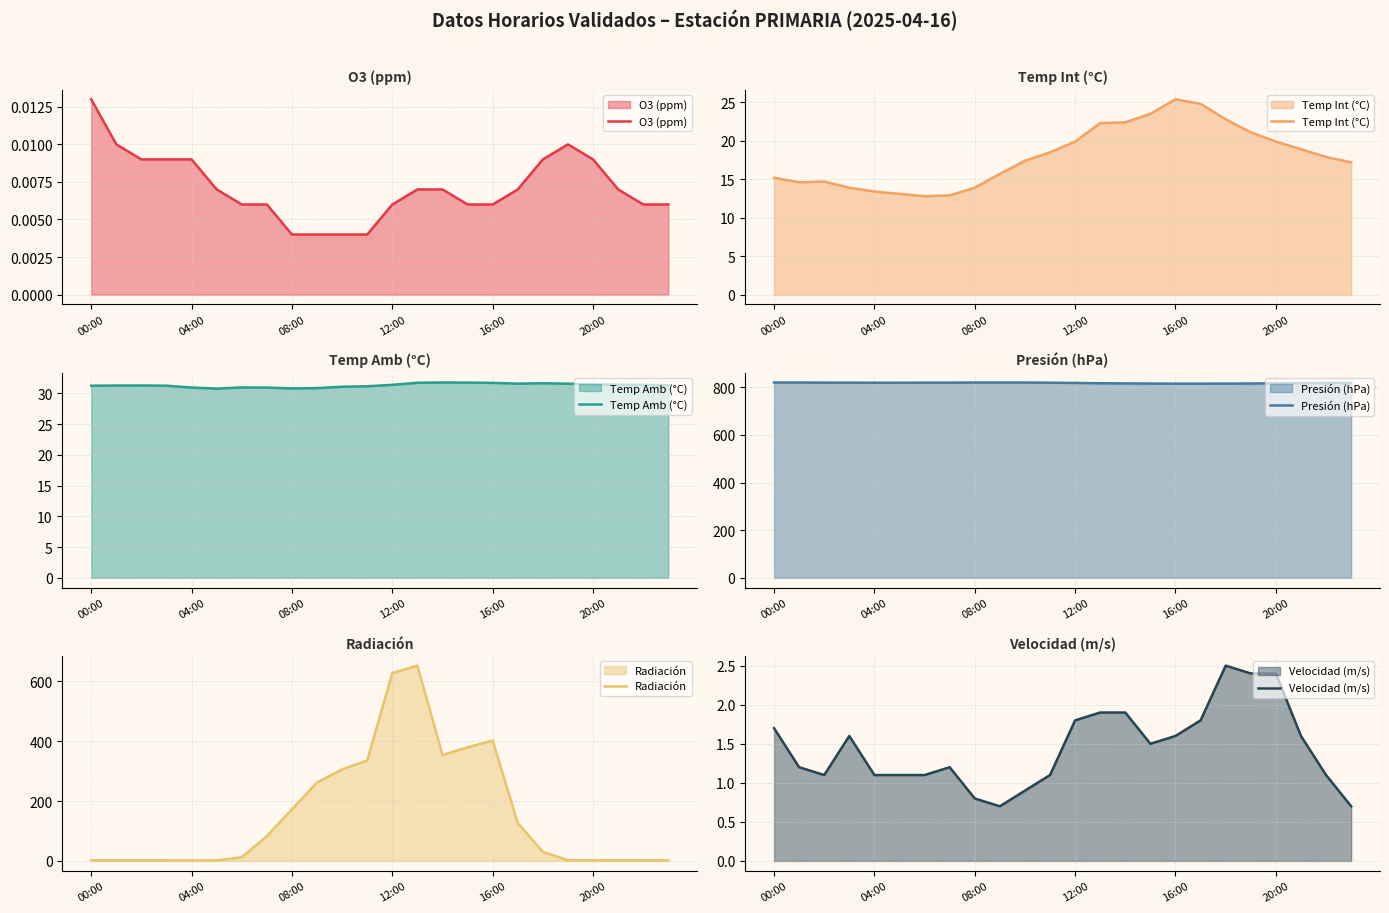

True or false: Radiación has more than 0 interior local peaks.

True